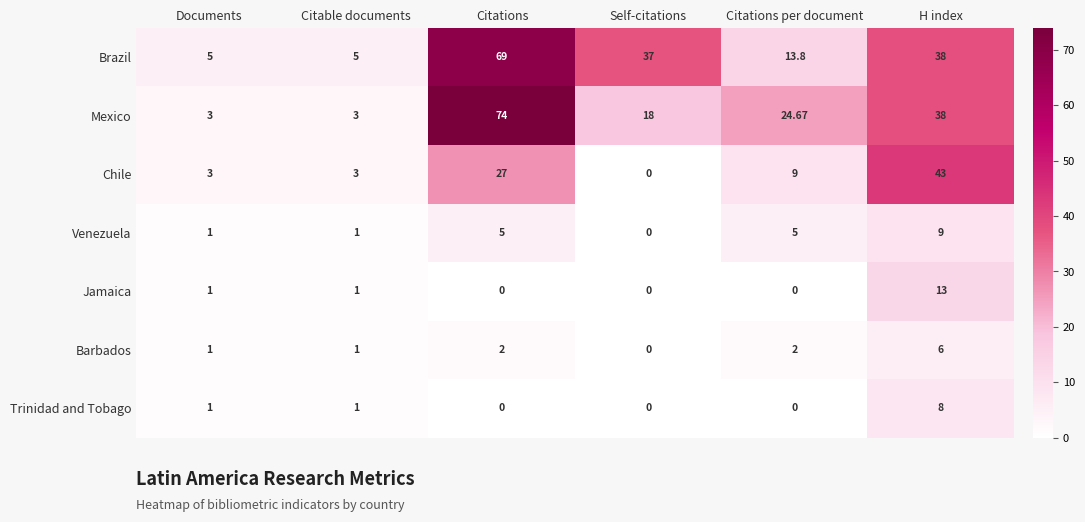

At which label does Venezuela reach its minimum?

Self-citations